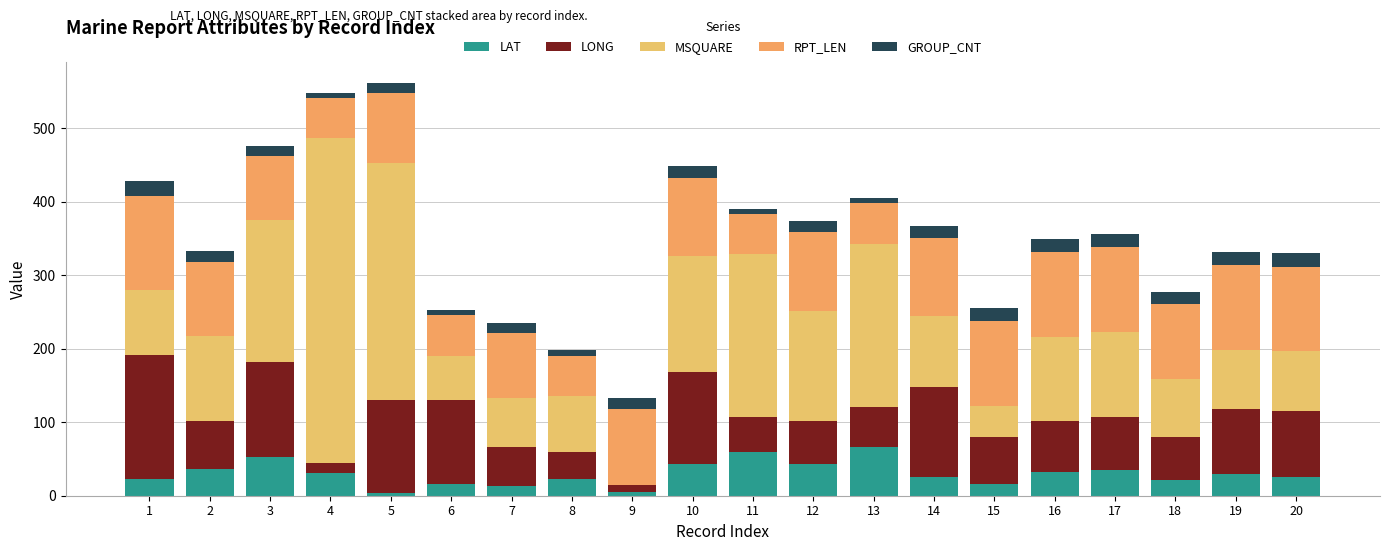

Are the bars grouped side by side (vs. stacked)?

No